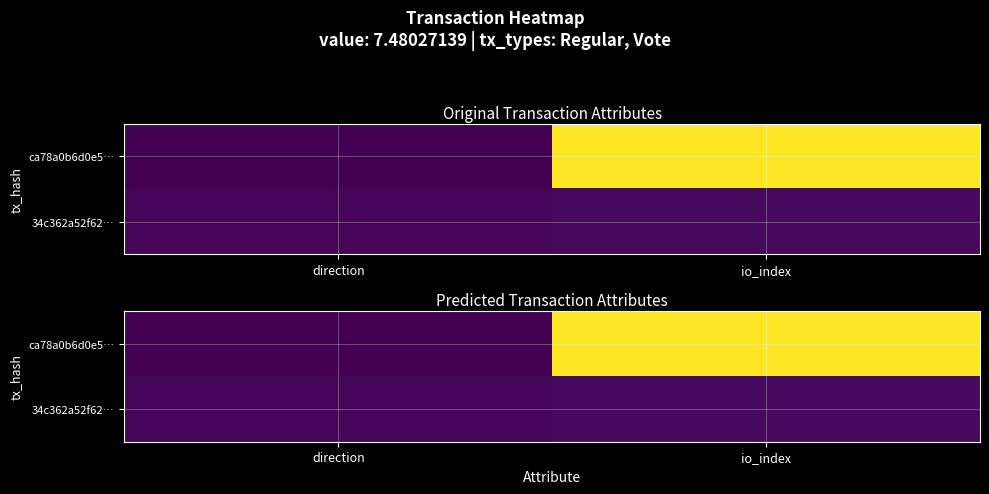

Between io_index and direction, which is larger?

io_index